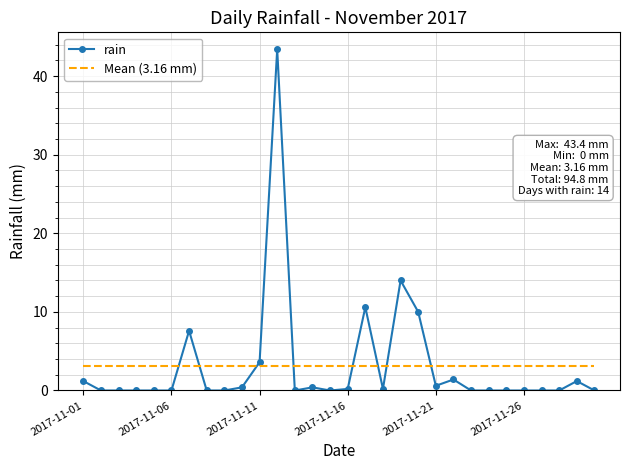

How many positive values are there?

14